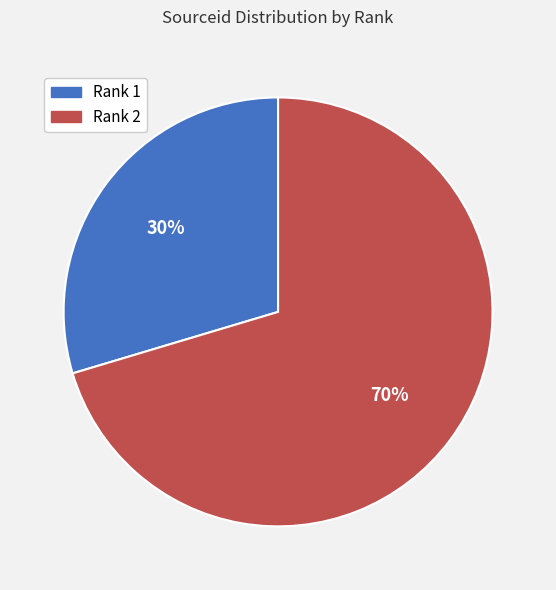

Between Rank 1 and Rank 2, which is larger?

Rank 2